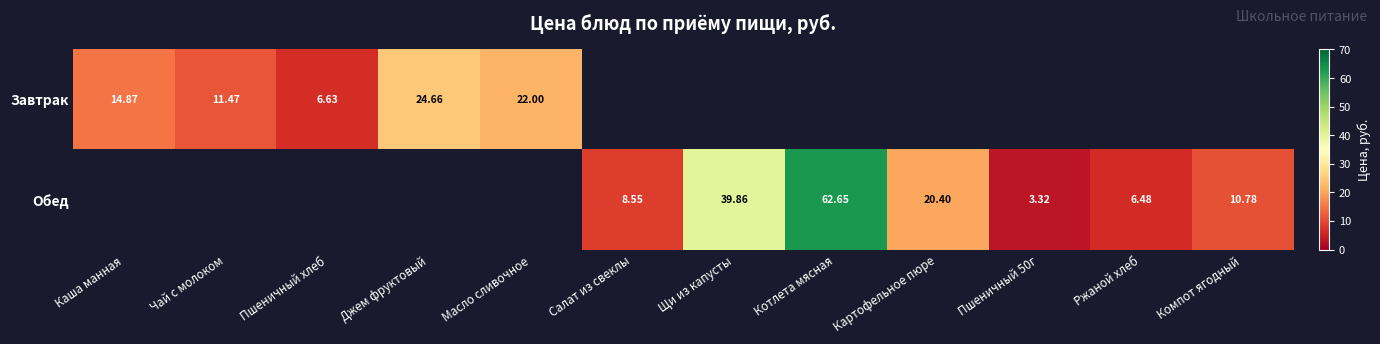

What is the difference between the highest and lowest values at Каша манная?

14.9